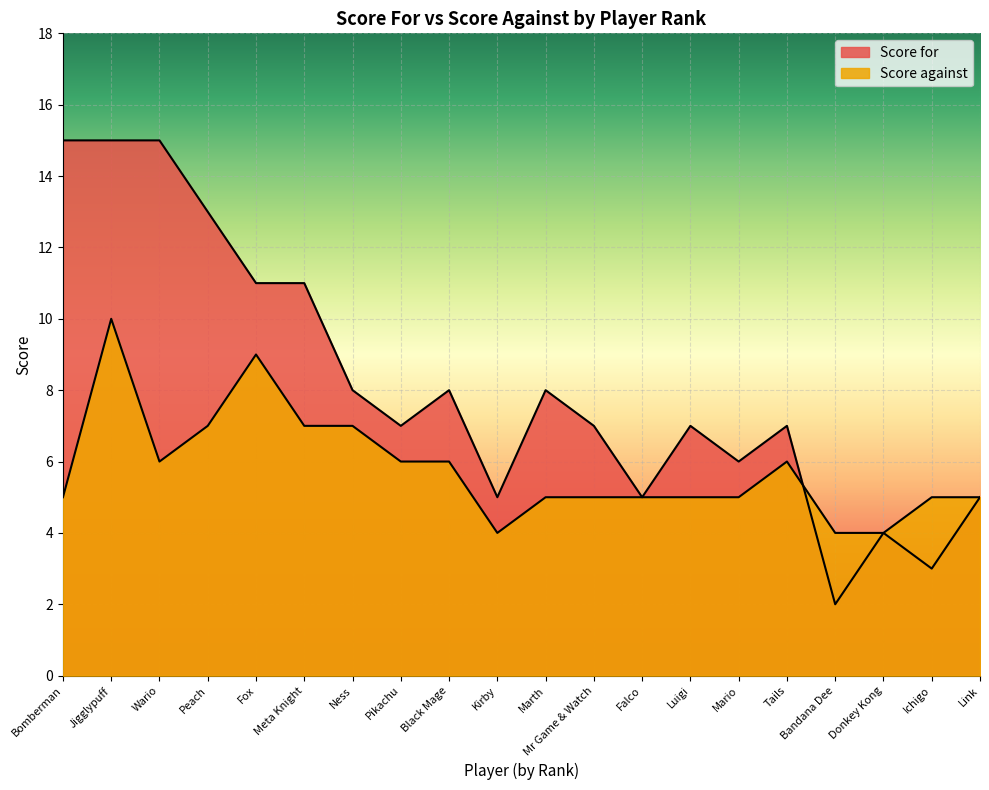

How many data points does each series have?

20